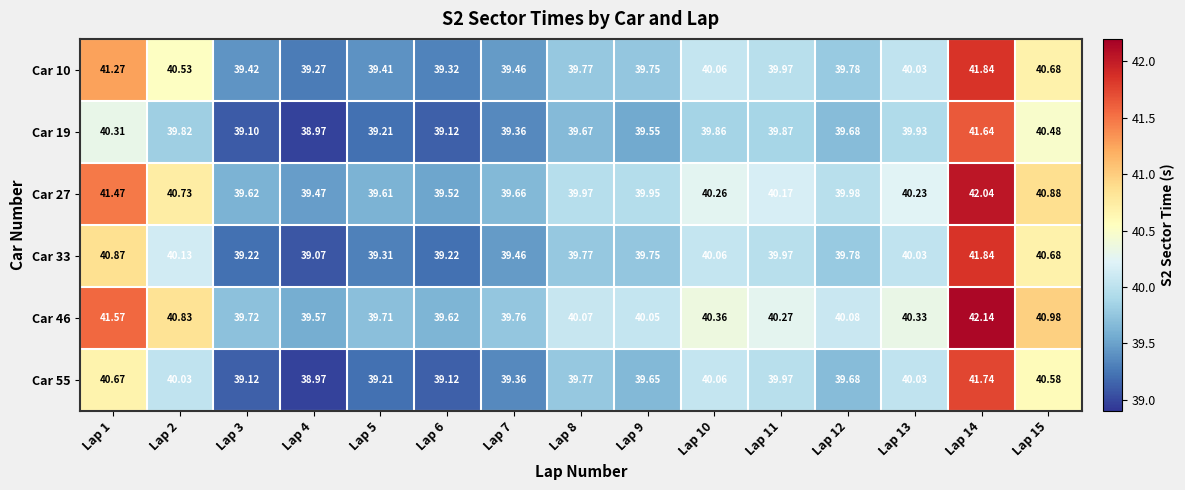

How many data points in Car 55 are less than 39?

1